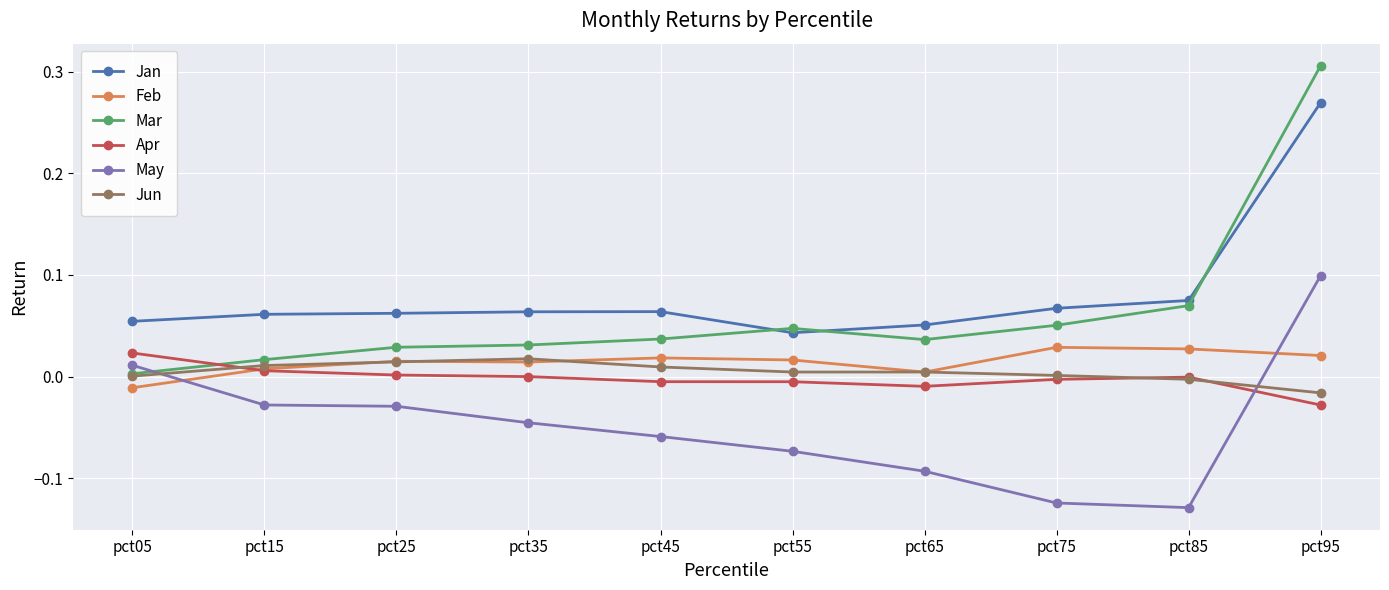

Between pct55 and pct65, which series saw the biggest shift?

May